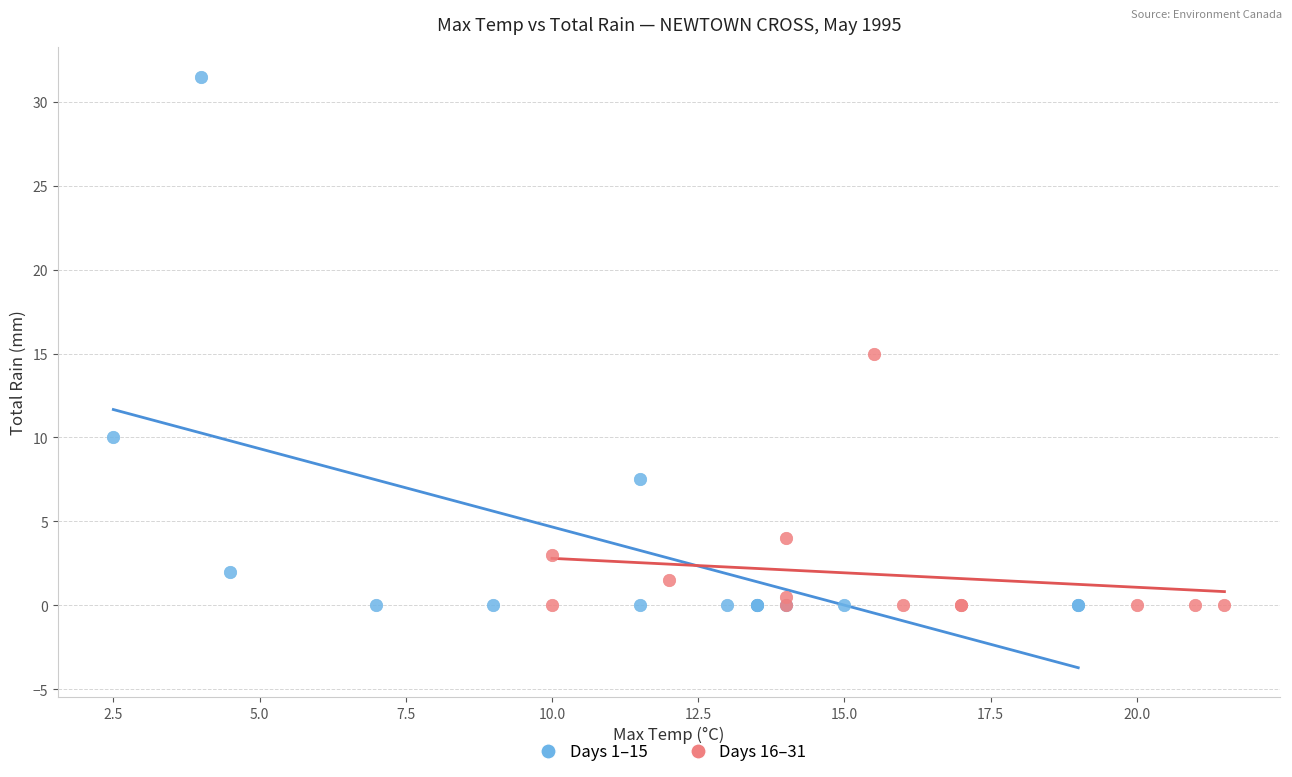

Which series reaches the maximum Y coordinate?

Days 1–15